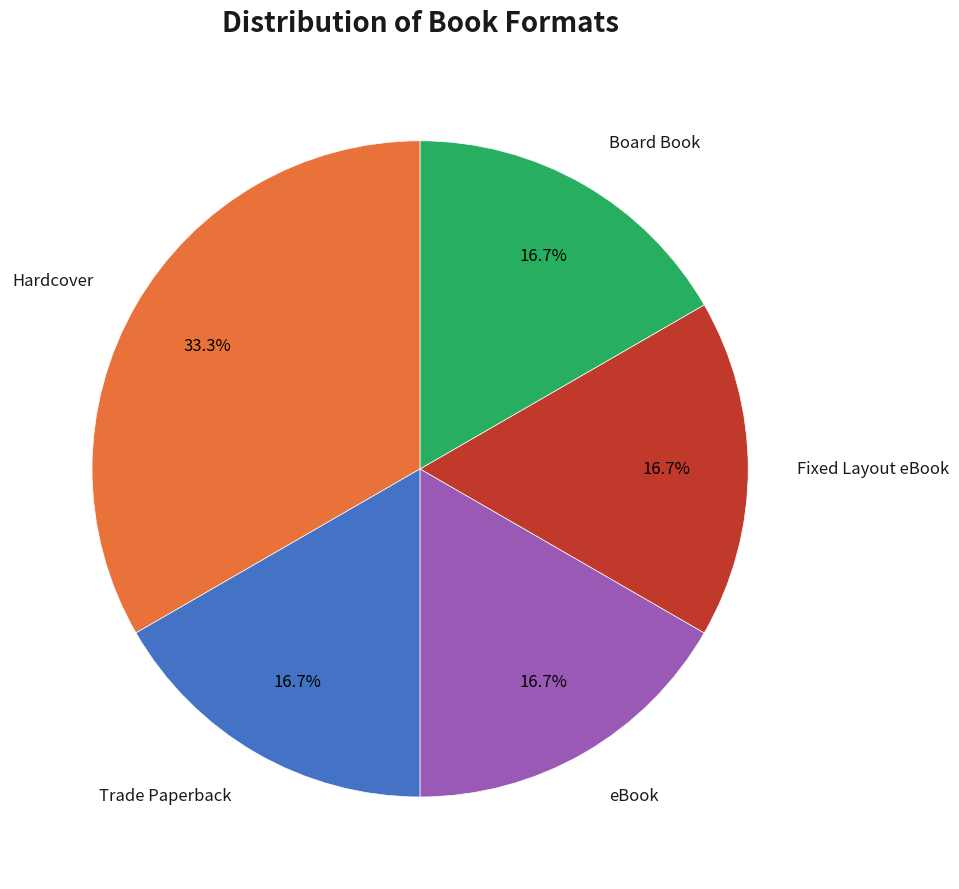

Is there any slice that represents more than half of the pie?

No